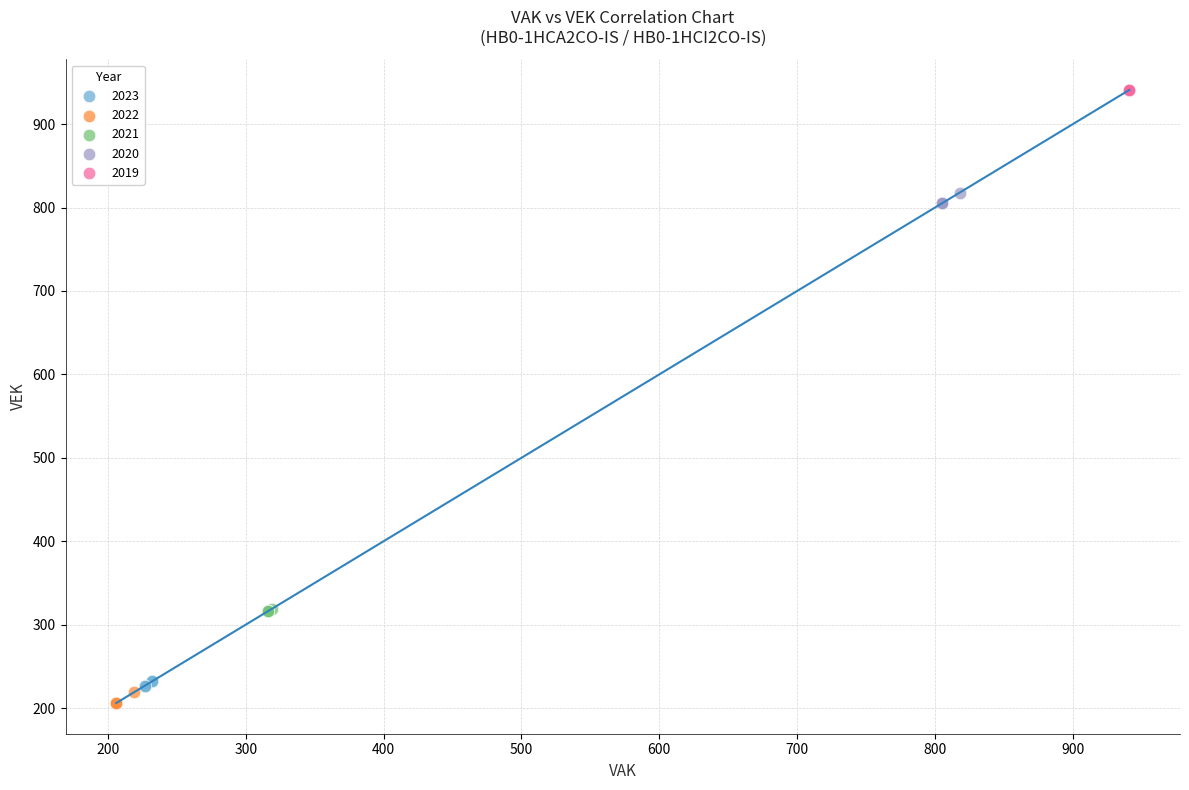

Which series contains the highest Y value?

2019